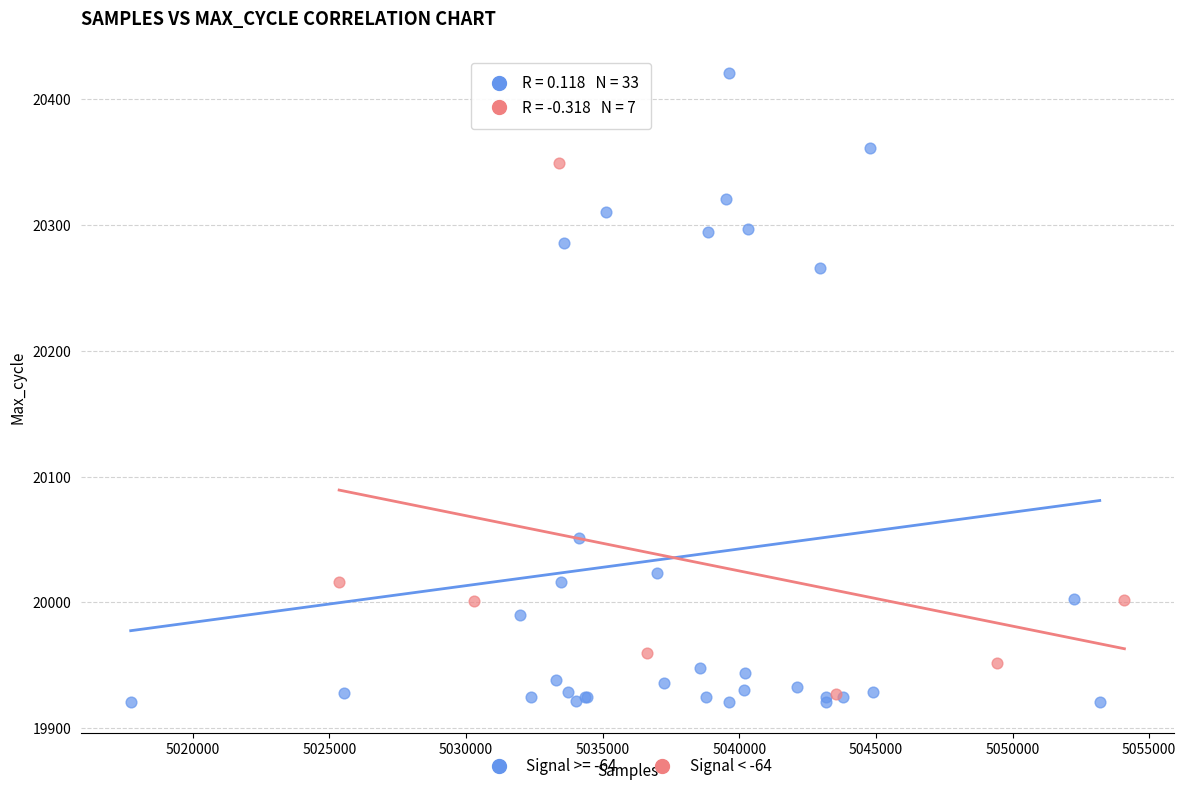

Which series reaches the maximum Y coordinate?

Signal >= -64